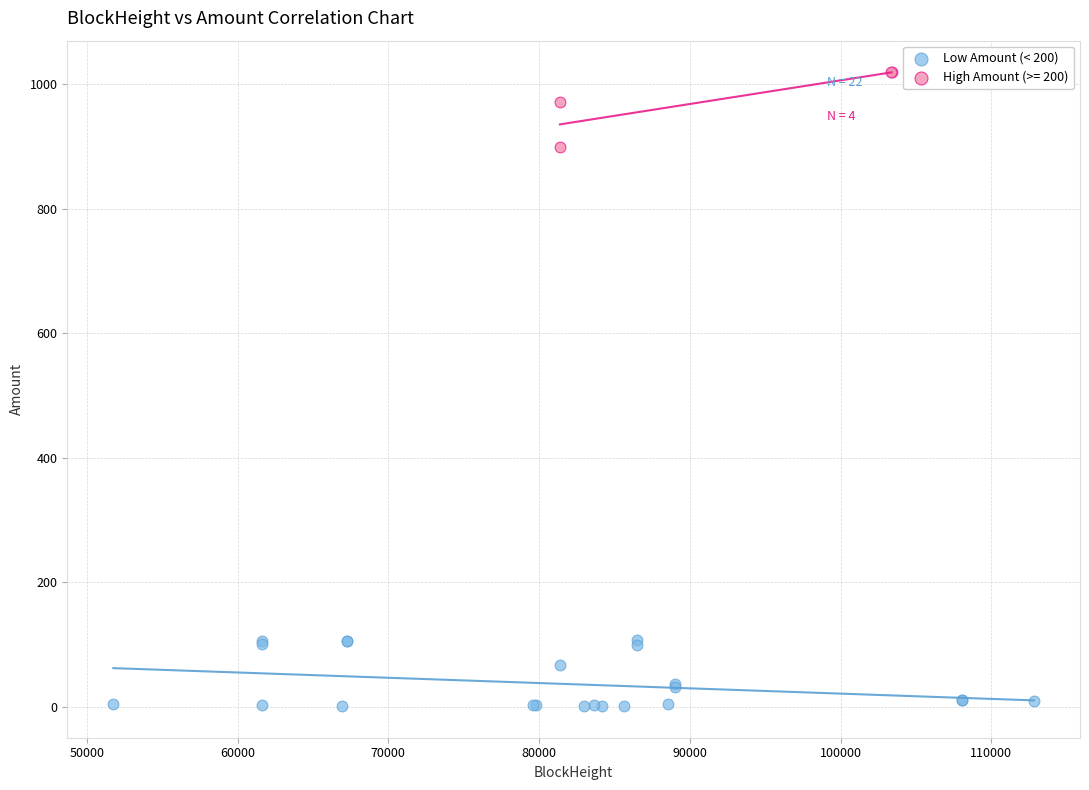

Which series contains the highest Y value?

High Amount (>= 200)